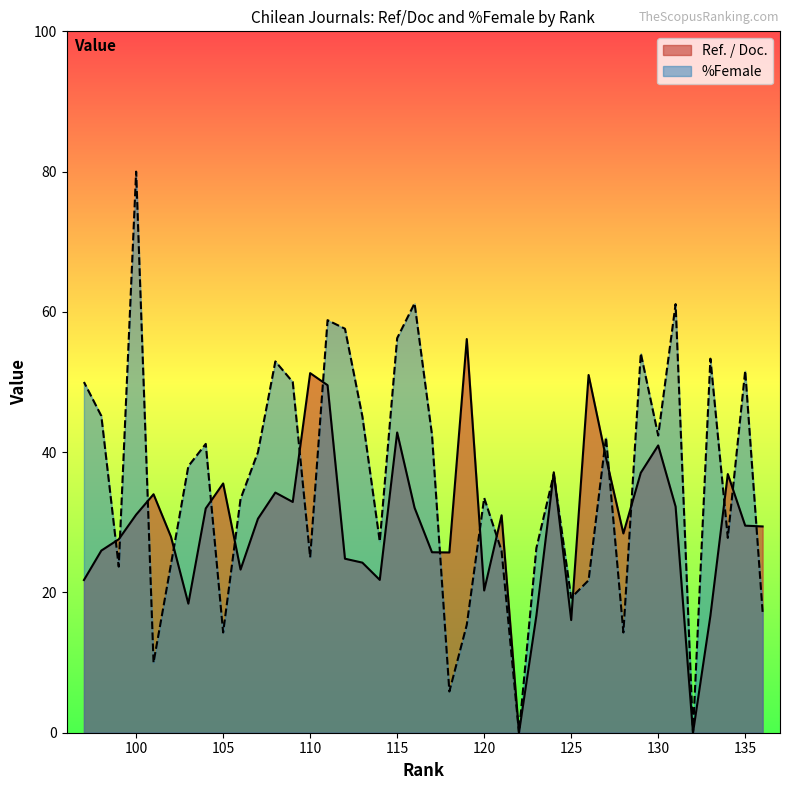

At how many categories does at least one series exceed 61?

3